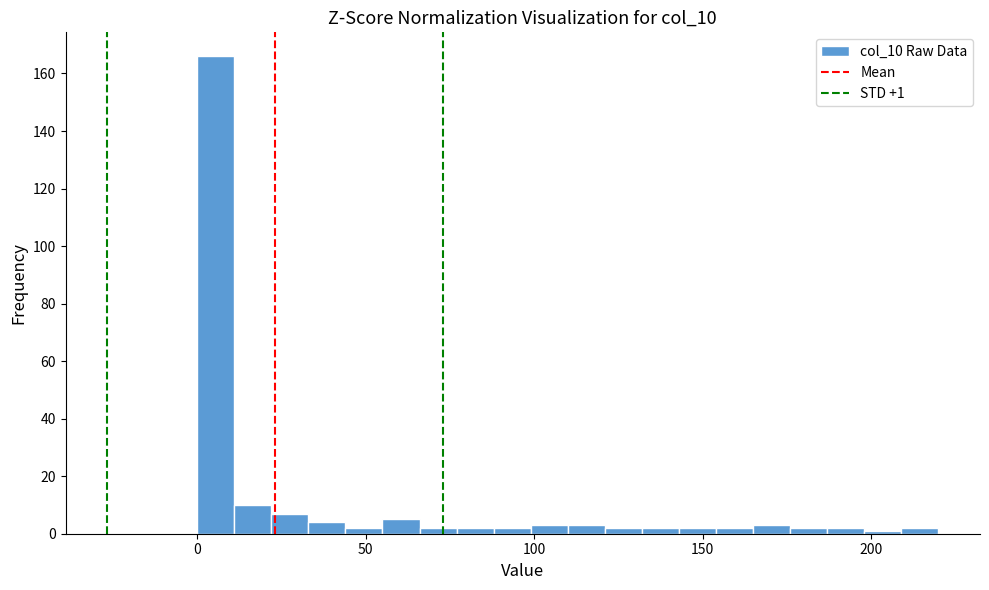

Around what value on the x-axis is the tallest bar? Give the approximate position of its centre, as read against the axis.

5